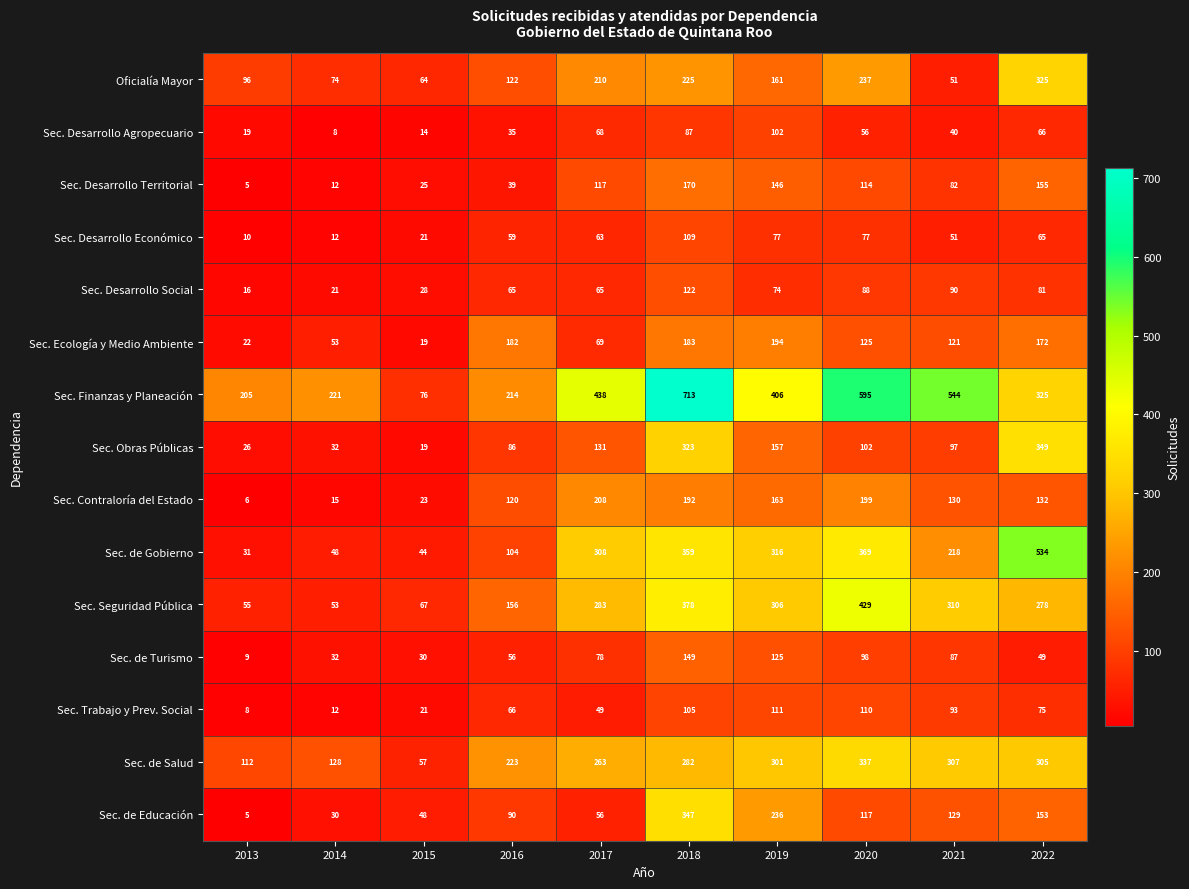

What is the average value of the Sec. Desarrollo Agropecuario series?

50